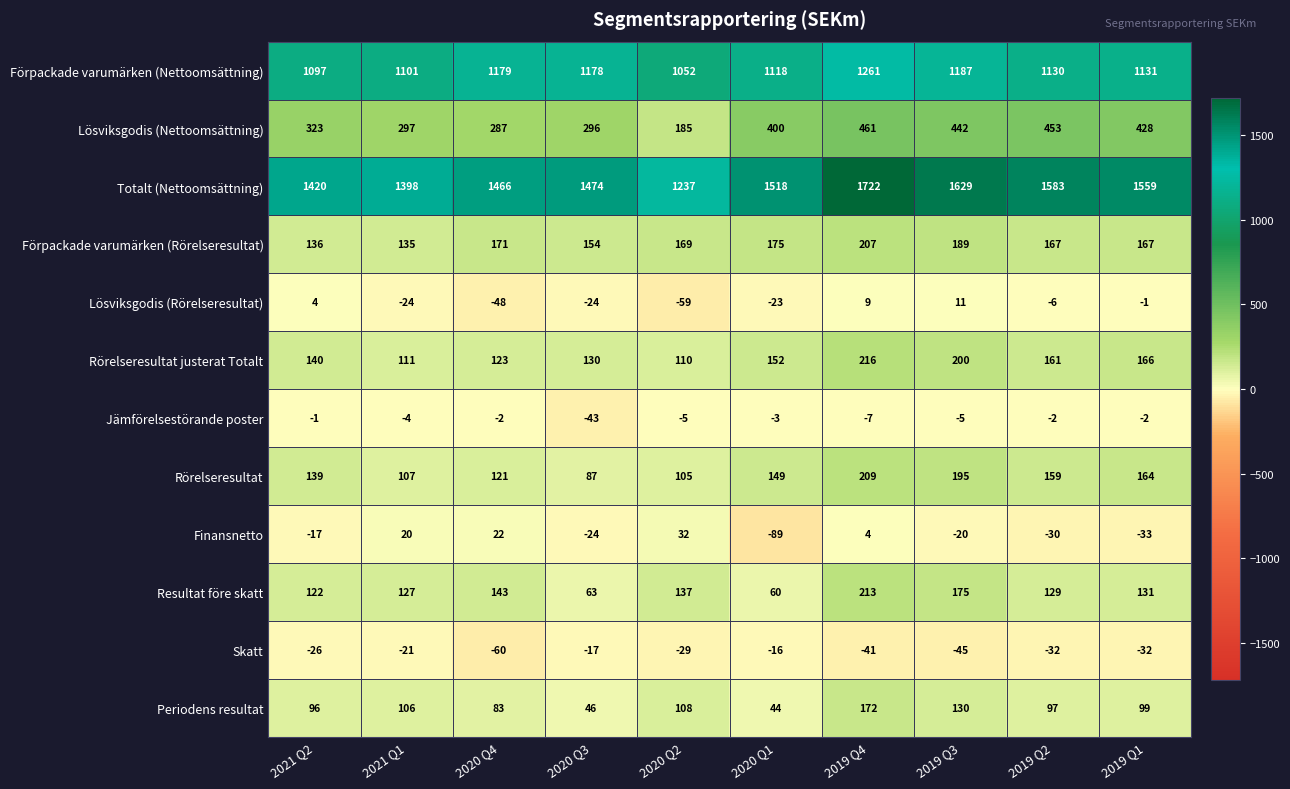

At how many categories does at least one series exceed 1007?

10